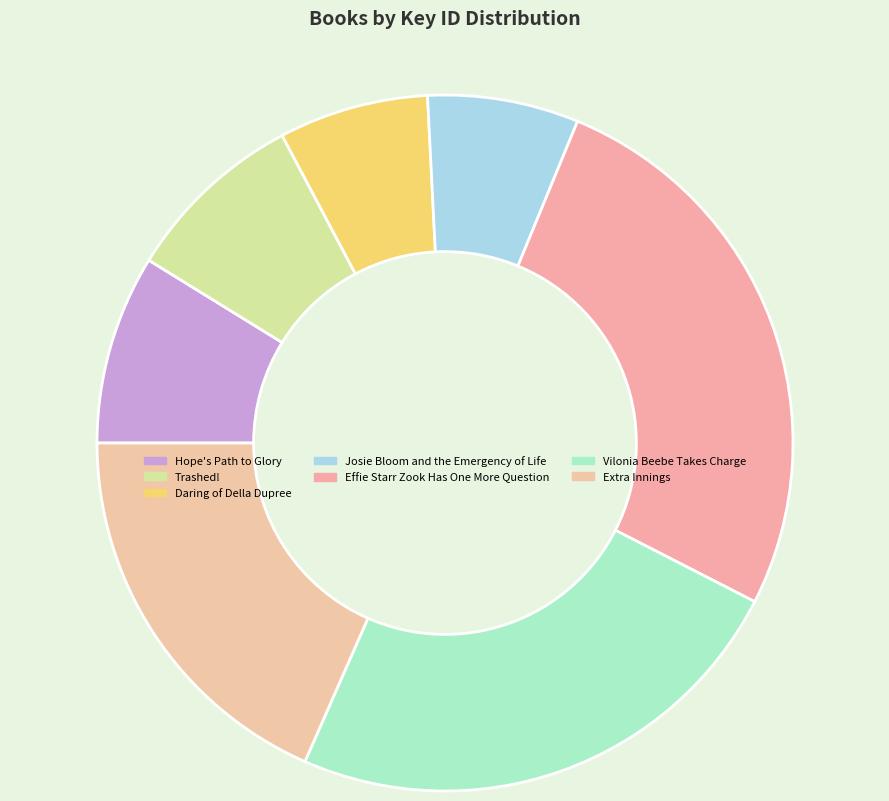

What percentage do Trashed! and Daring of Della Dupree together represent?

15.4%